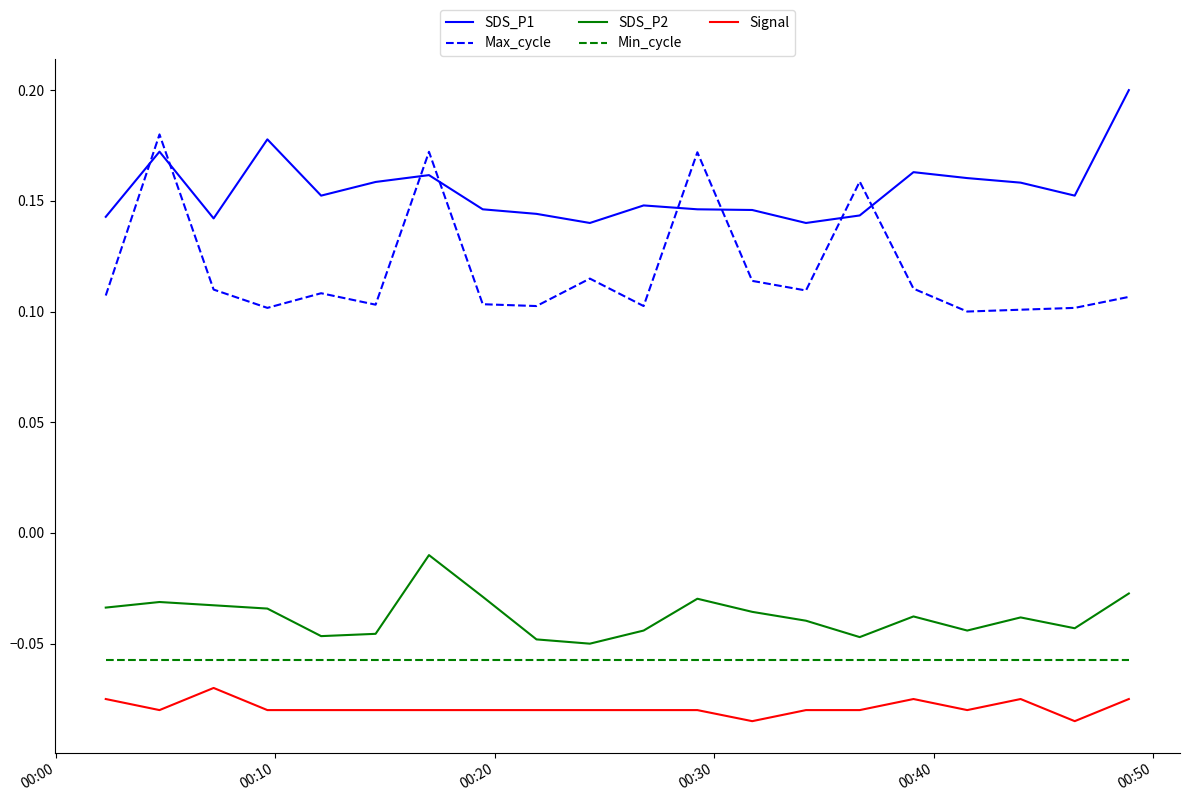

True or false: SDS_P2 and SDS_P1 intersect in this chart.

False